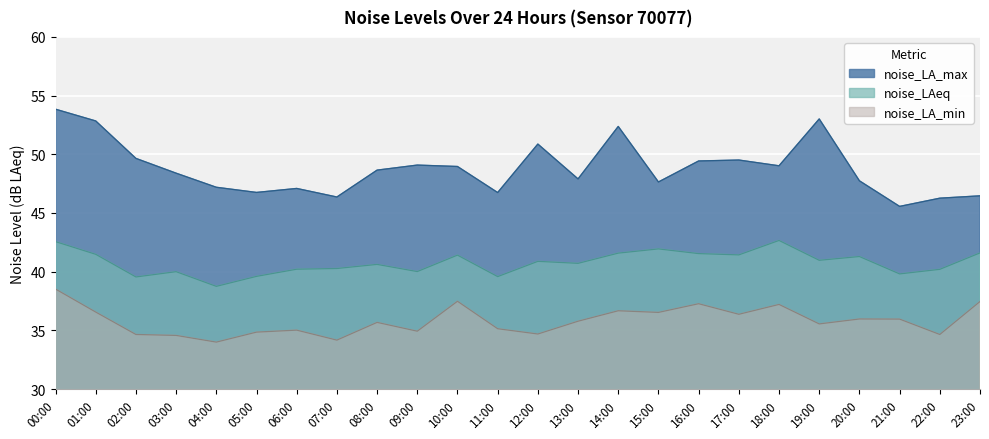

True or false: noise_LA_max has a value of 65.0 at 05:00.

False